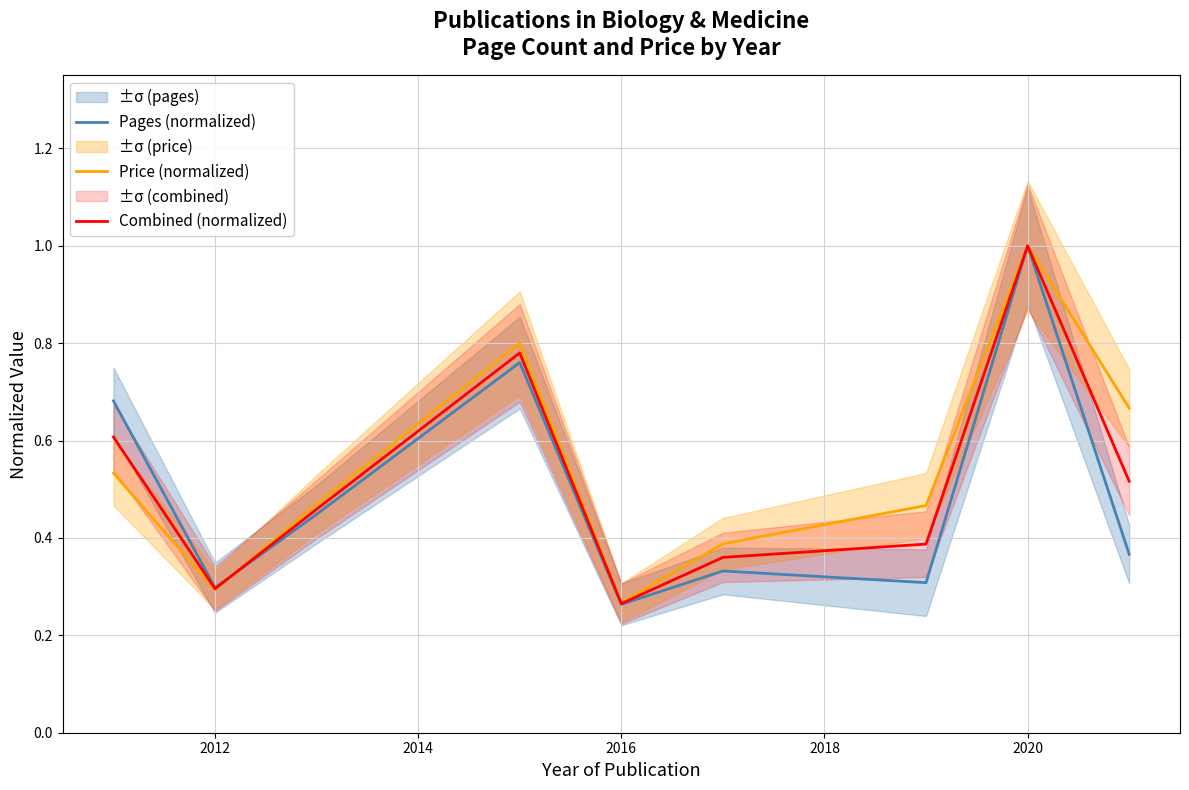

True or false: Price (normalized) has a value of 1.0 at 2020.

True